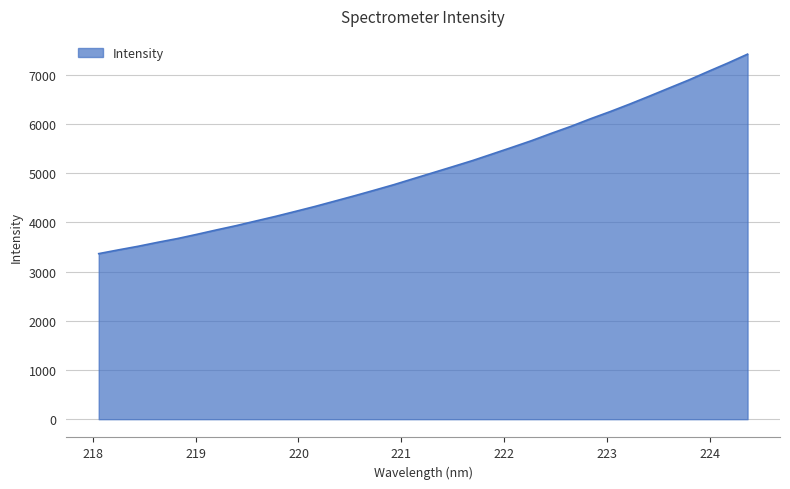

What is the difference between the maximum and minimum values?

4055.5